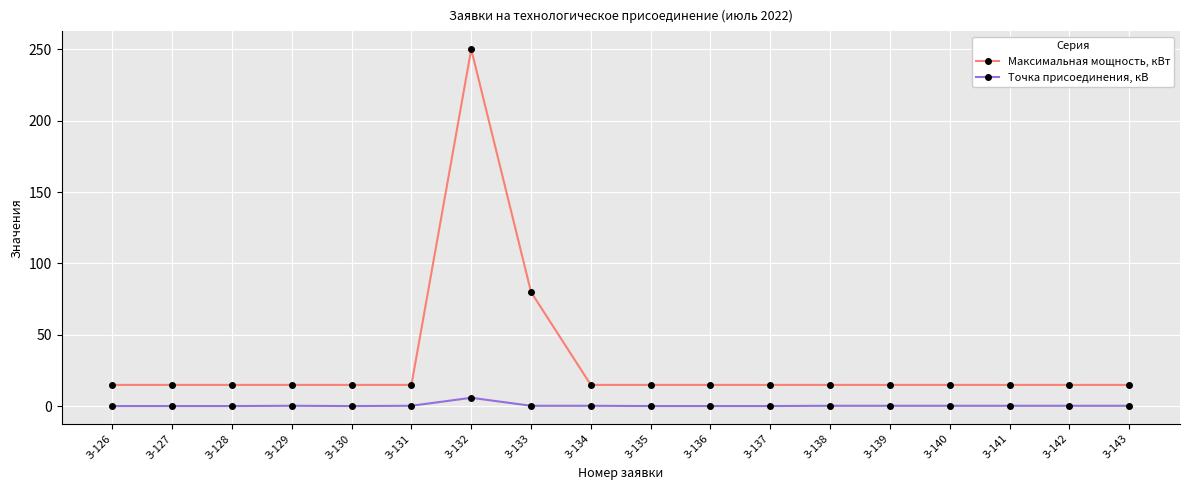

Which series has the widest spread of values?

Максимальная мощность, кВт